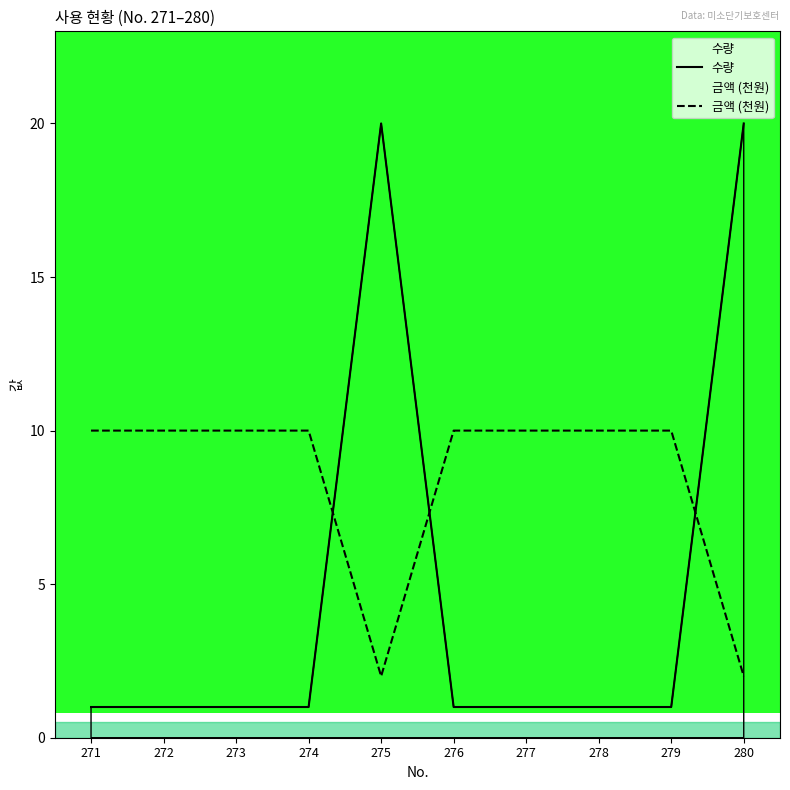

What is the sum of all 수량 values?

48